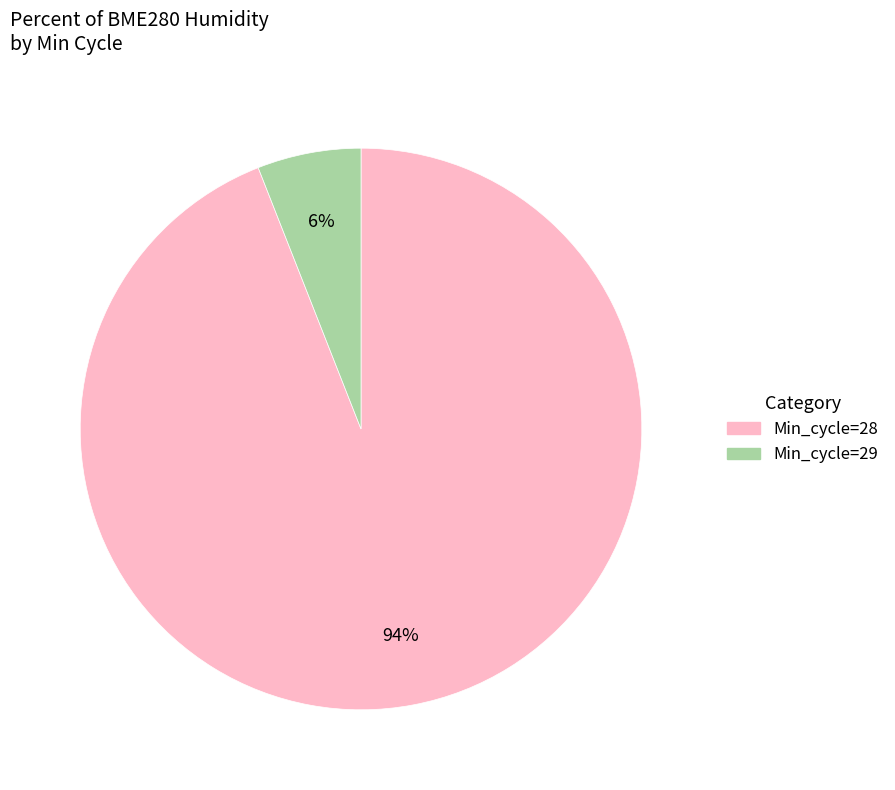

Does any single category account for the majority?

Yes